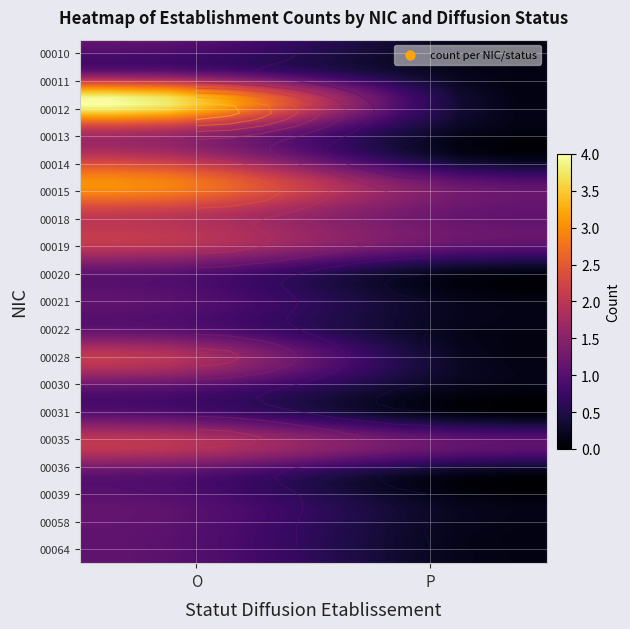

The value of 00036 at P is 0. True or false?

True